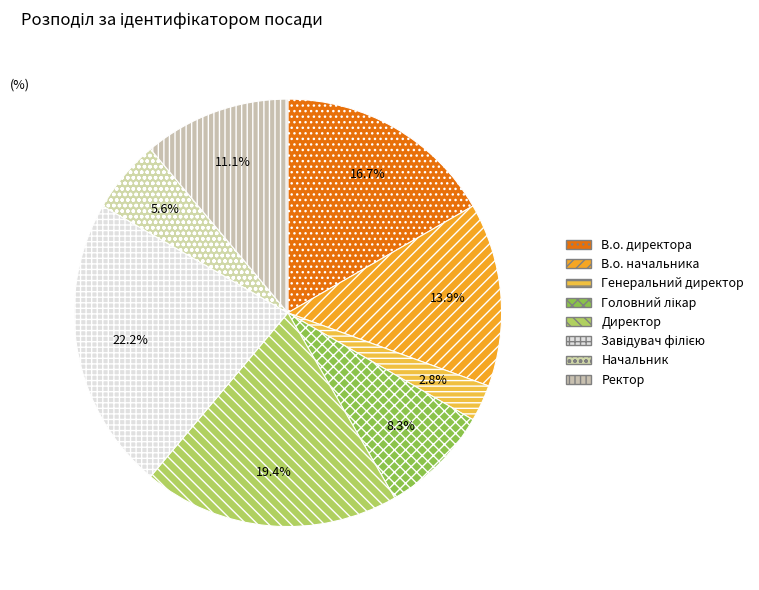

To the nearest percent, what portion does Ректор represent?

11%